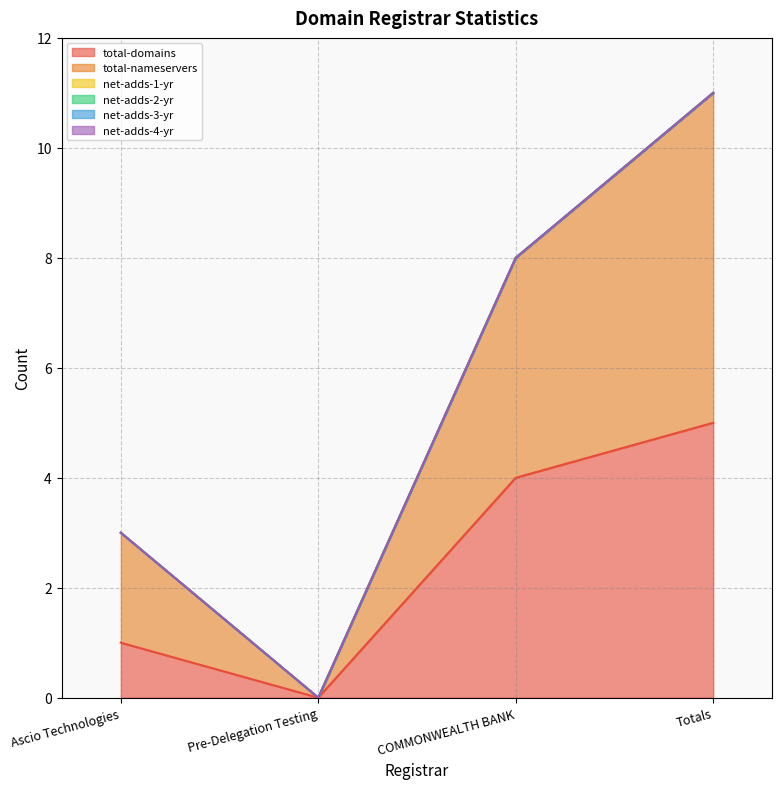

Reading right to left, extract all data points from this chart.

total-domains: 5	4	0	1
total-nameservers: 6	4	0	2
net-adds-1-yr: 0	0	0	0
net-adds-2-yr: 0	0	0	0
net-adds-3-yr: 0	0	0	0
net-adds-4-yr: 0	0	0	0